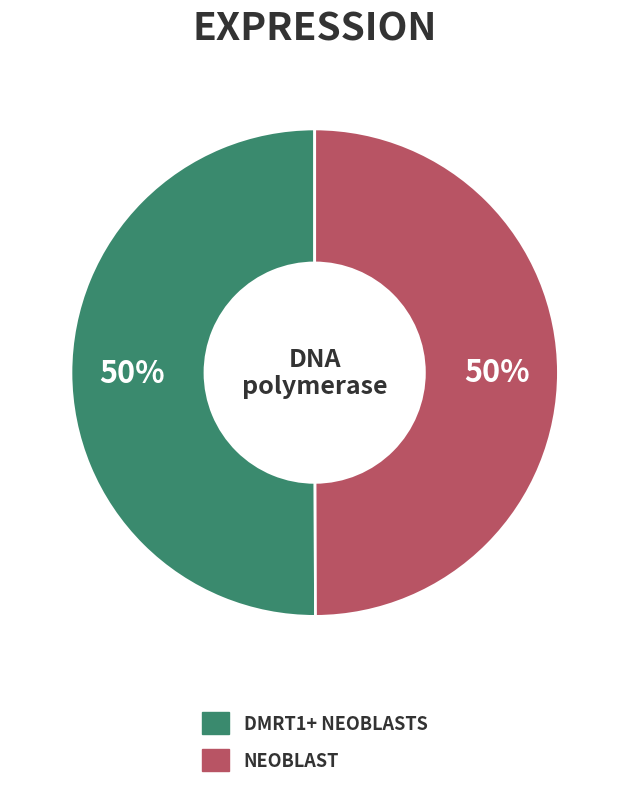

To the nearest percent, what is the average slice percentage?

50%